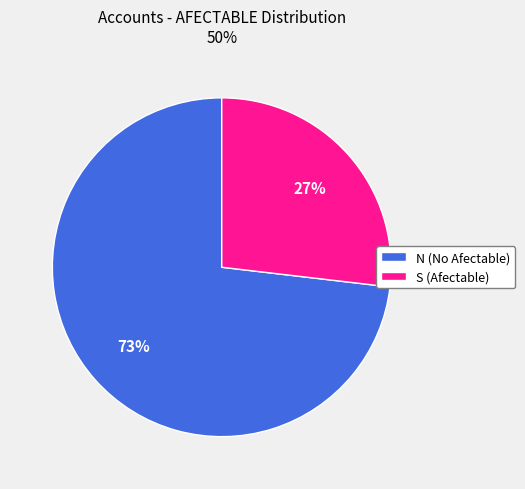

Which category has the biggest portion of the pie?

N (No Afectable)